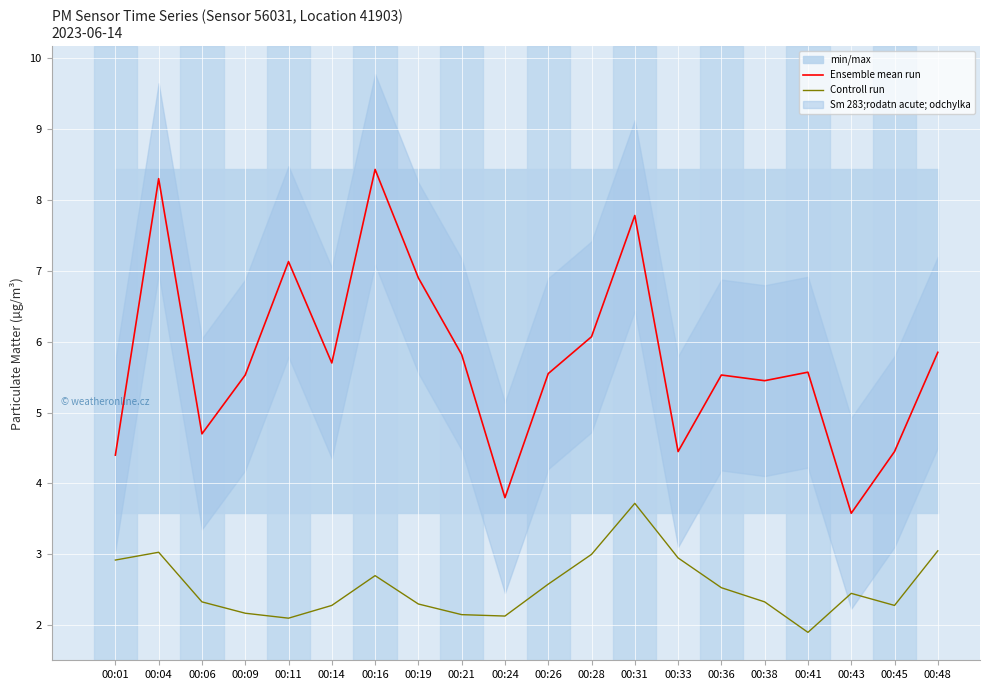

At which category does Ensemble mean run reach its first local peak?

00:04